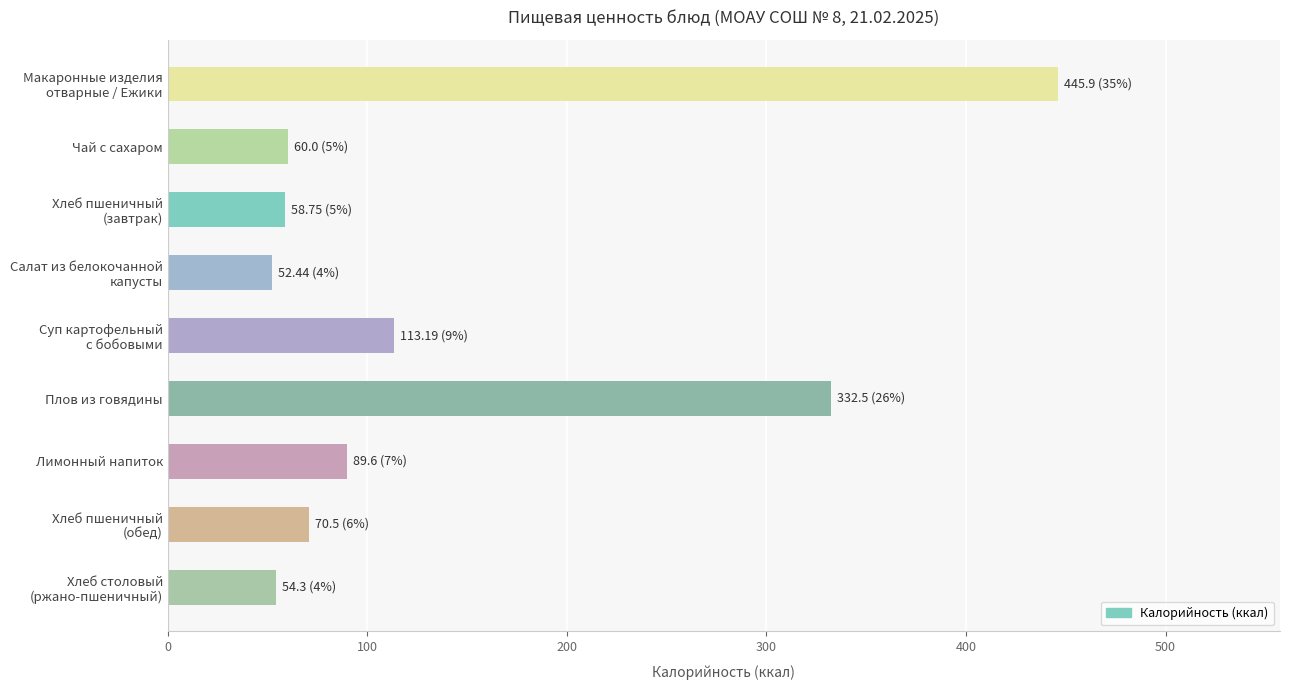

Where is the data nearest to the value 249?

Плов из говядины